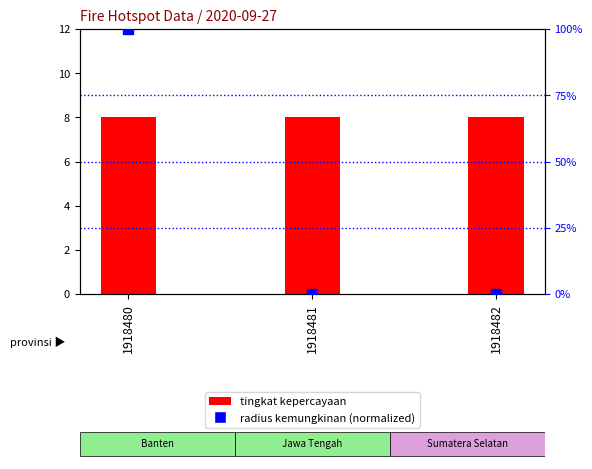

At which category is the sum across all series the highest?

1918480